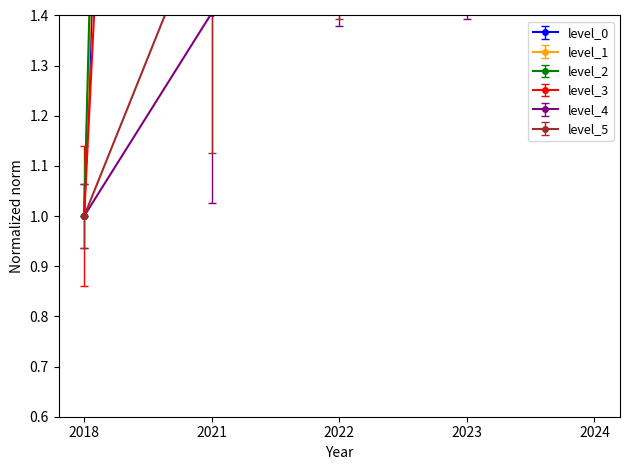

Reading right to left, list all the values displayed in this chart.

level_0: 15.3	12.9	11.0	7.9	1.0
level_1: 16.5	15.3	11.1	9.4	1.0
level_2: 20.3	16.5	15.4	11.0	1.0
level_3: 11.9	9.2	8.6	6.2	1.0
level_4: 2.9	2.1	1.9	1.4	1.0
level_5: 2.9	2.9	2.1	1.6	1.0